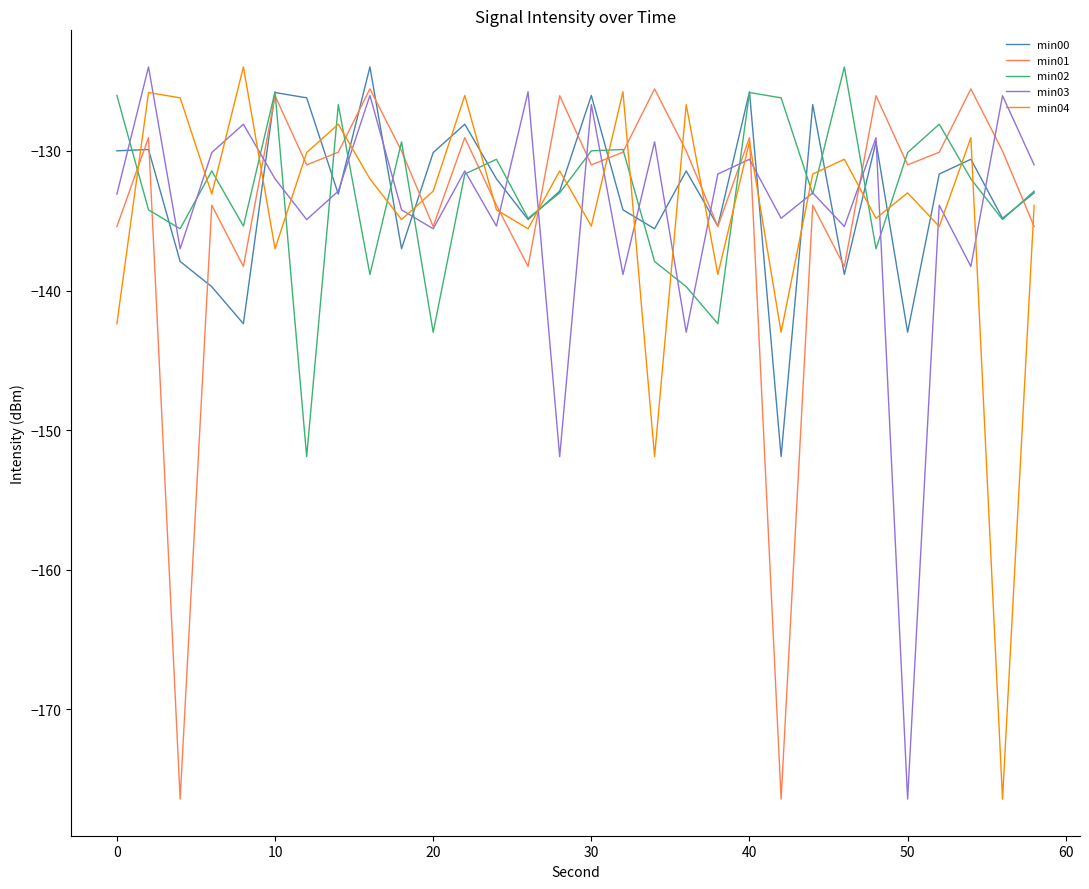

Which series ends up on top after the final intersection of min01 and min00?

min00